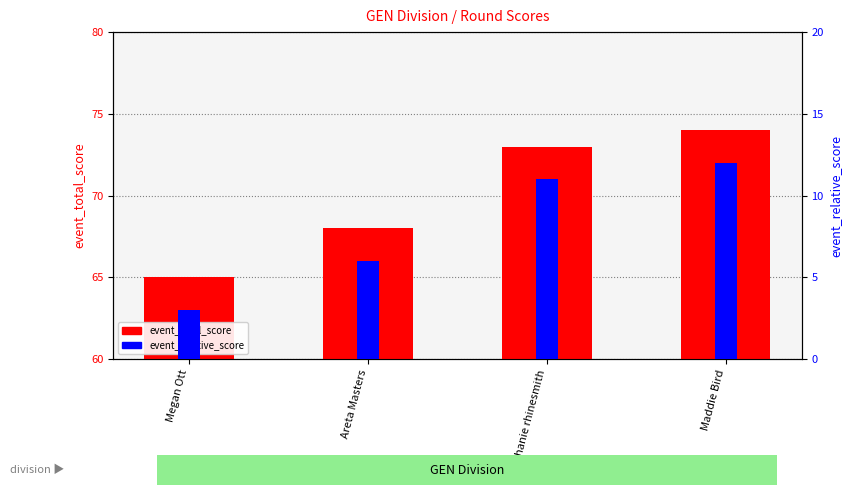

At which label is event_total_score closest to 69?

Areta Masters